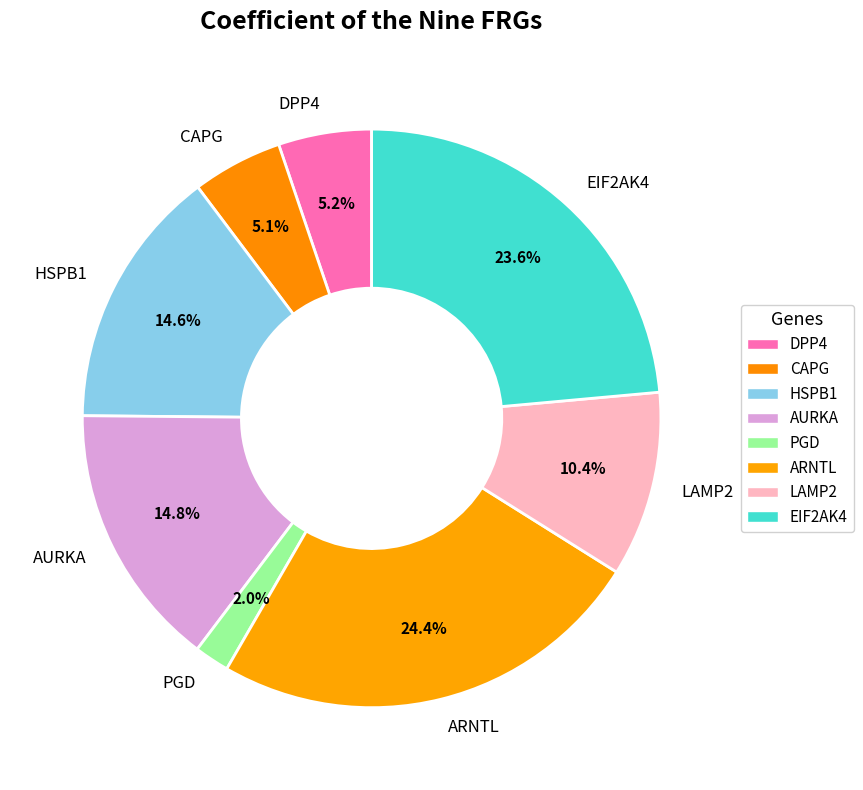

To the nearest percent, what is the difference between the largest and smallest slice percentages?

22%